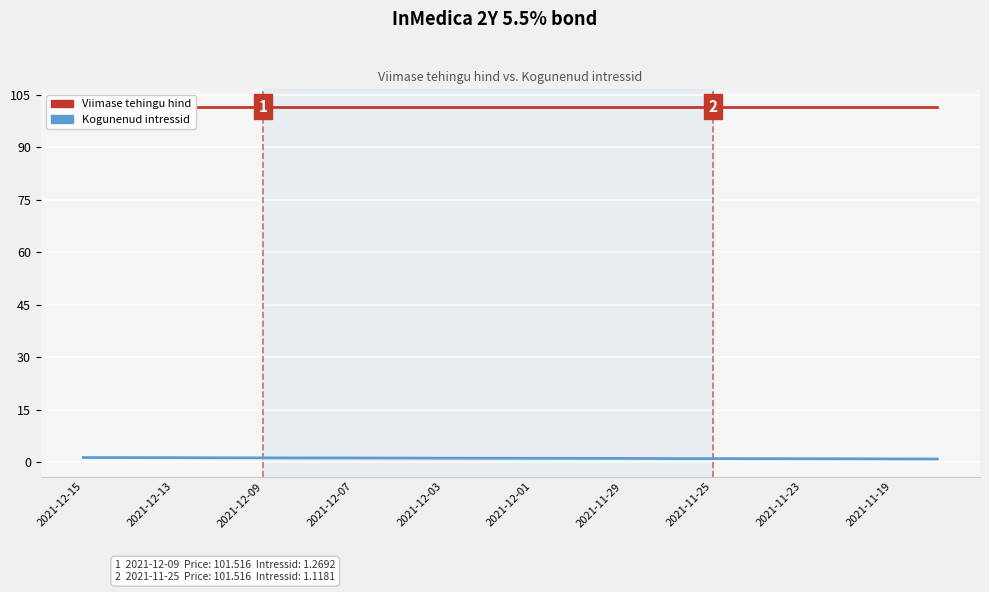

Which has a higher value, 2021-11-25 or 11?

2021-11-25